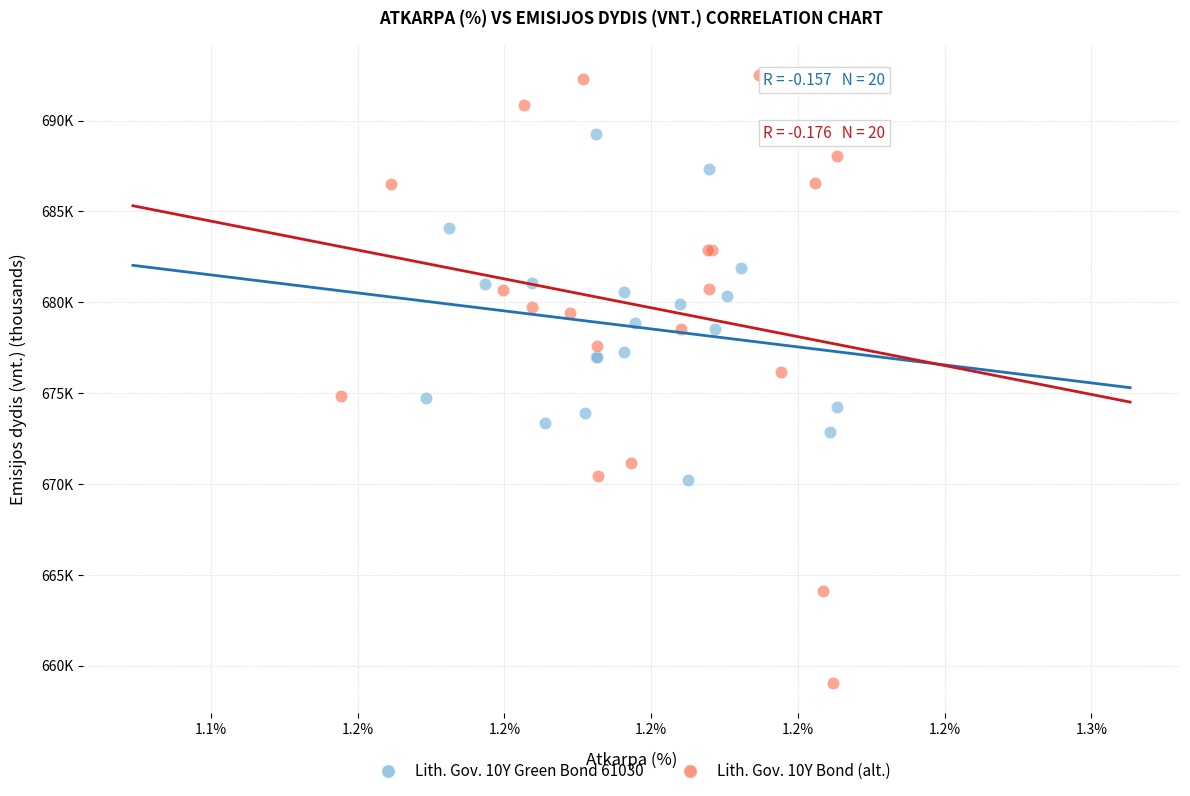

Which series has the widest spread of Y values?

Lith. Gov. 10Y Bond (alt.)